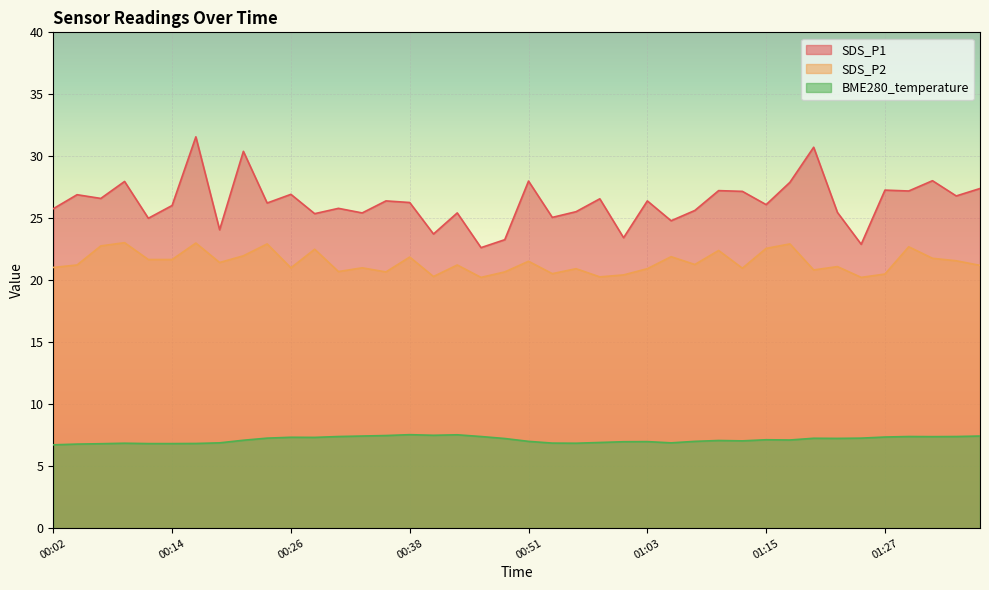

The SDS_P2 series shows 22.4 at 01:10. True or false?

True